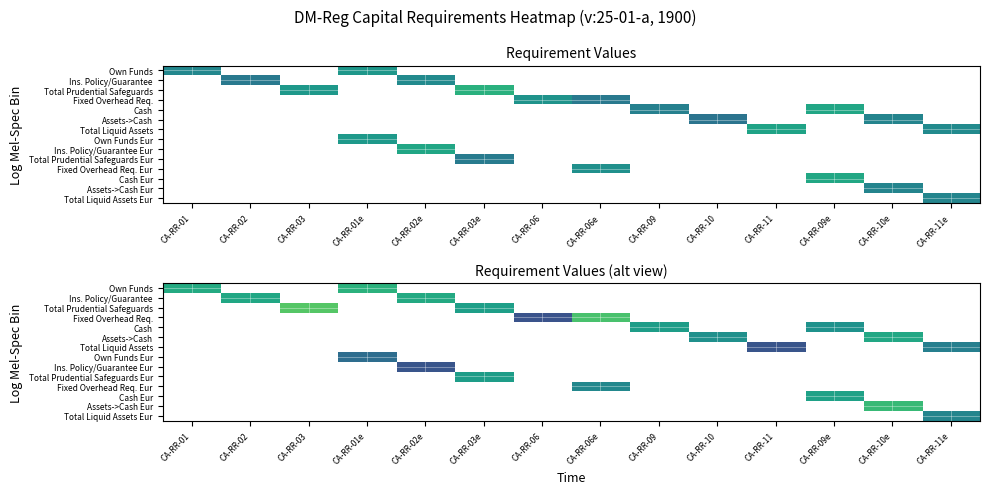

Count the number of categories in the chart.

14